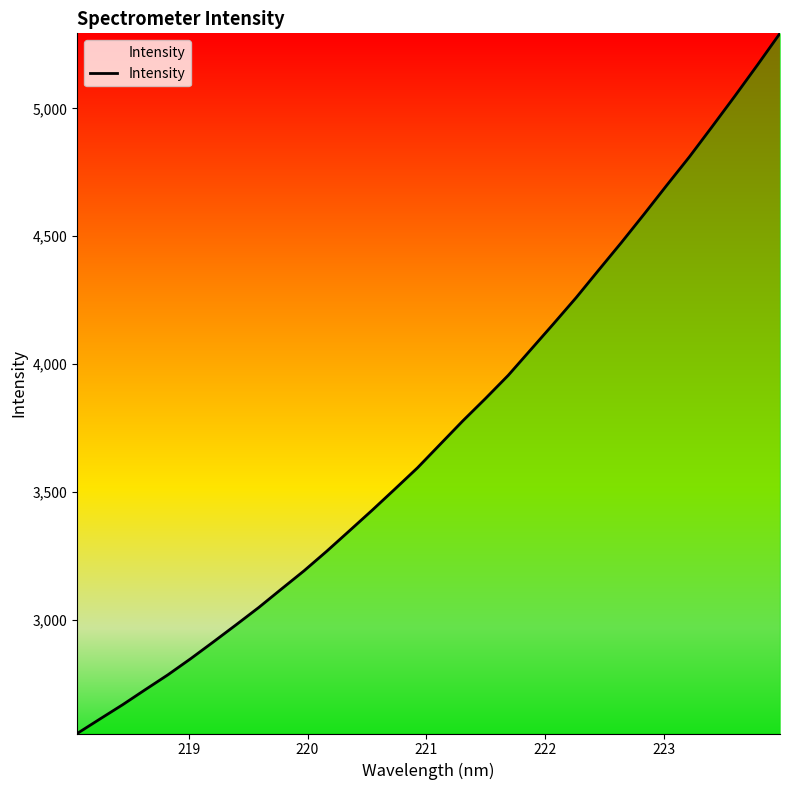

What is the difference between the maximum and minimum values?

2738.2